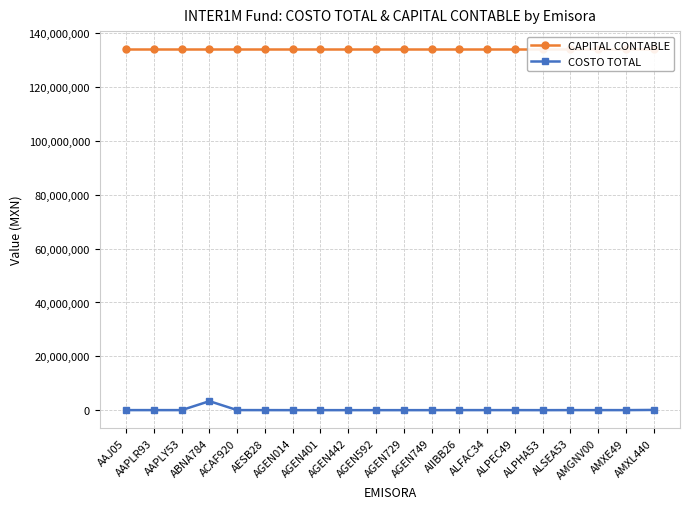

What is the average value of the COSTO TOTAL series?

180989.4